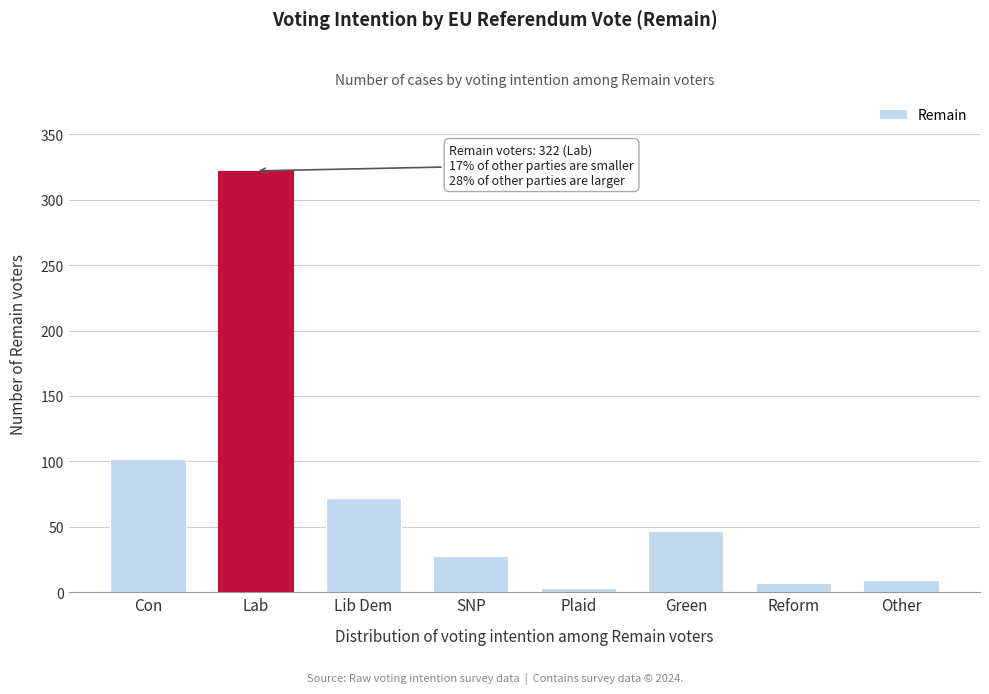

Reading left to right, transcribe all the data shown in this chart.

Con=102	Lab=322	Lib Dem=72	SNP=28	Plaid=3	Green=47	Reform=7	Other=9